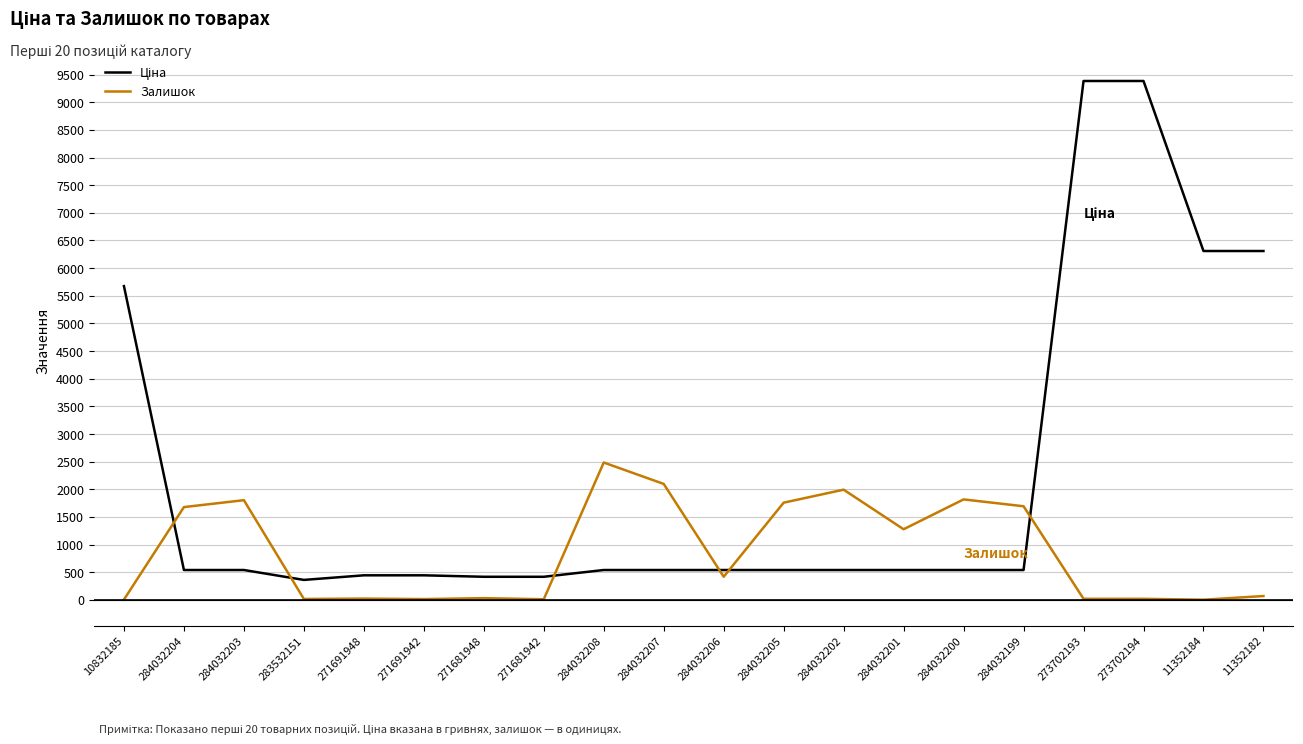

What is the maximum value shown in the chart?

9384.0